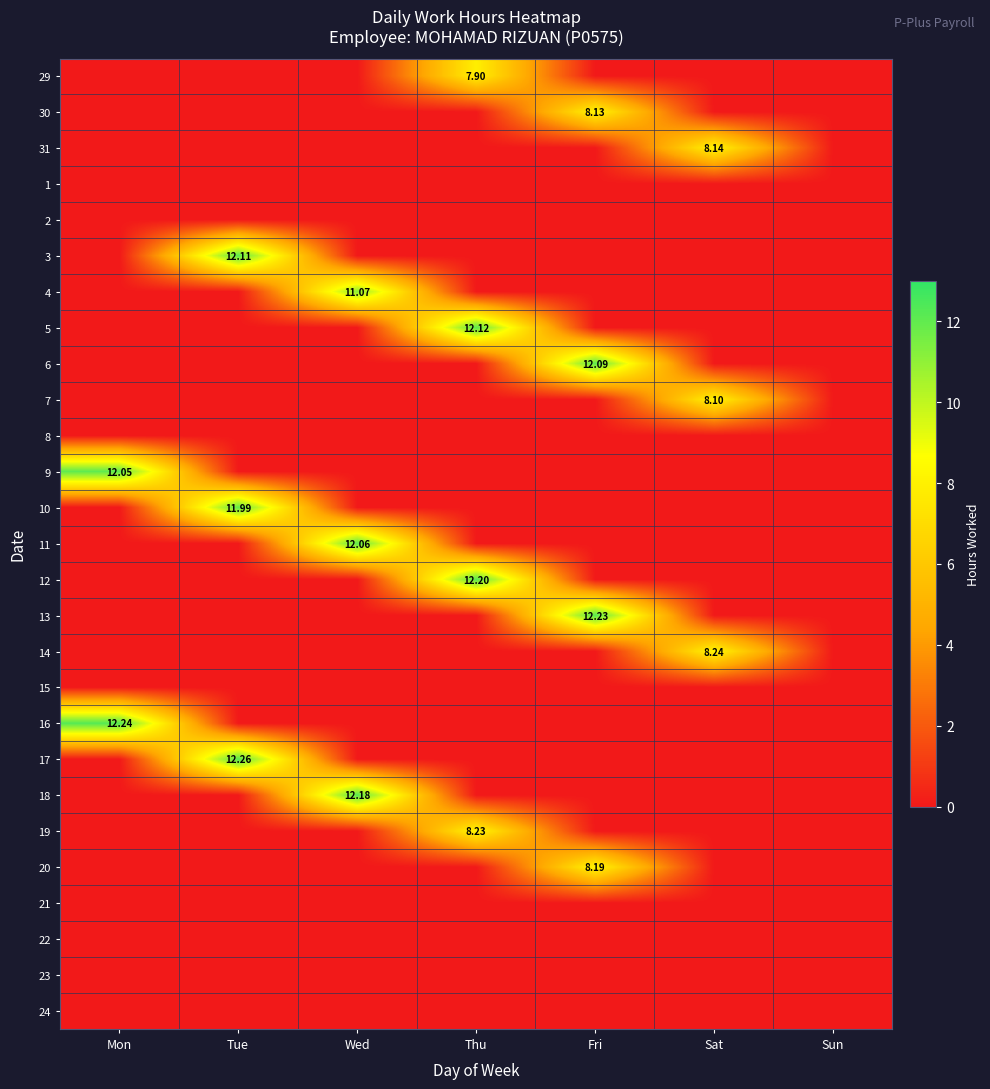

Rank the series at Tue from lowest to highest value.

29, 30, 31, 1, 2, 4, 5, 6, 7, 8, 9, 11, 12, 13, 14, 15, 16, 18, 19, 20, 21, 22, 23, 24, 10, 3, 17